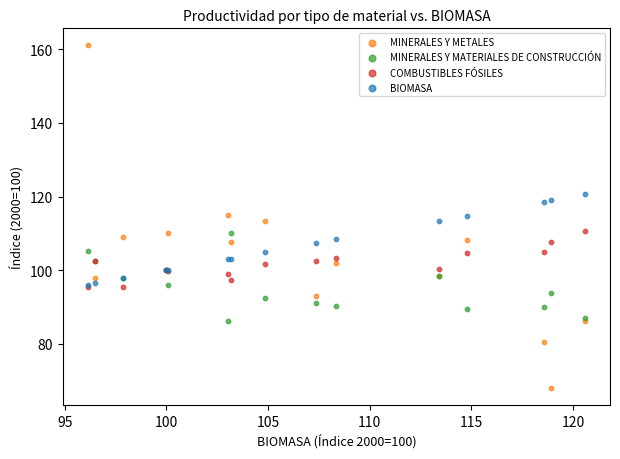

What are all the series names shown in the legend?

MINERALES Y METALES, MINERALES Y MATERIALES DE CONSTRUCCIÓN, COMBUSTIBLES FÓSILES, BIOMASA